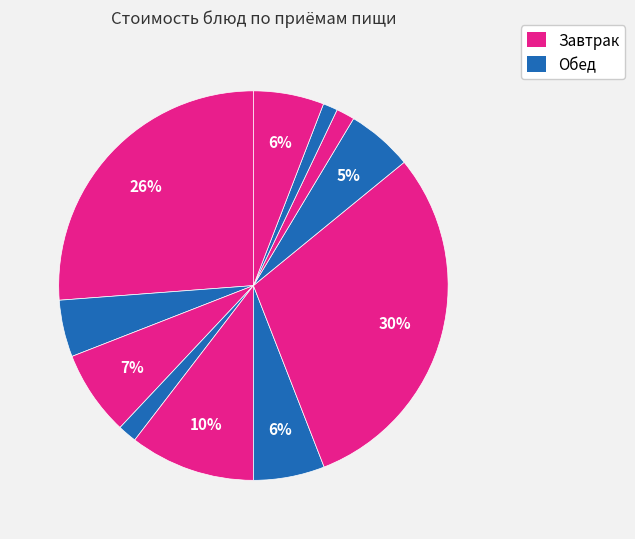

Count the number of slices in the pie.

11